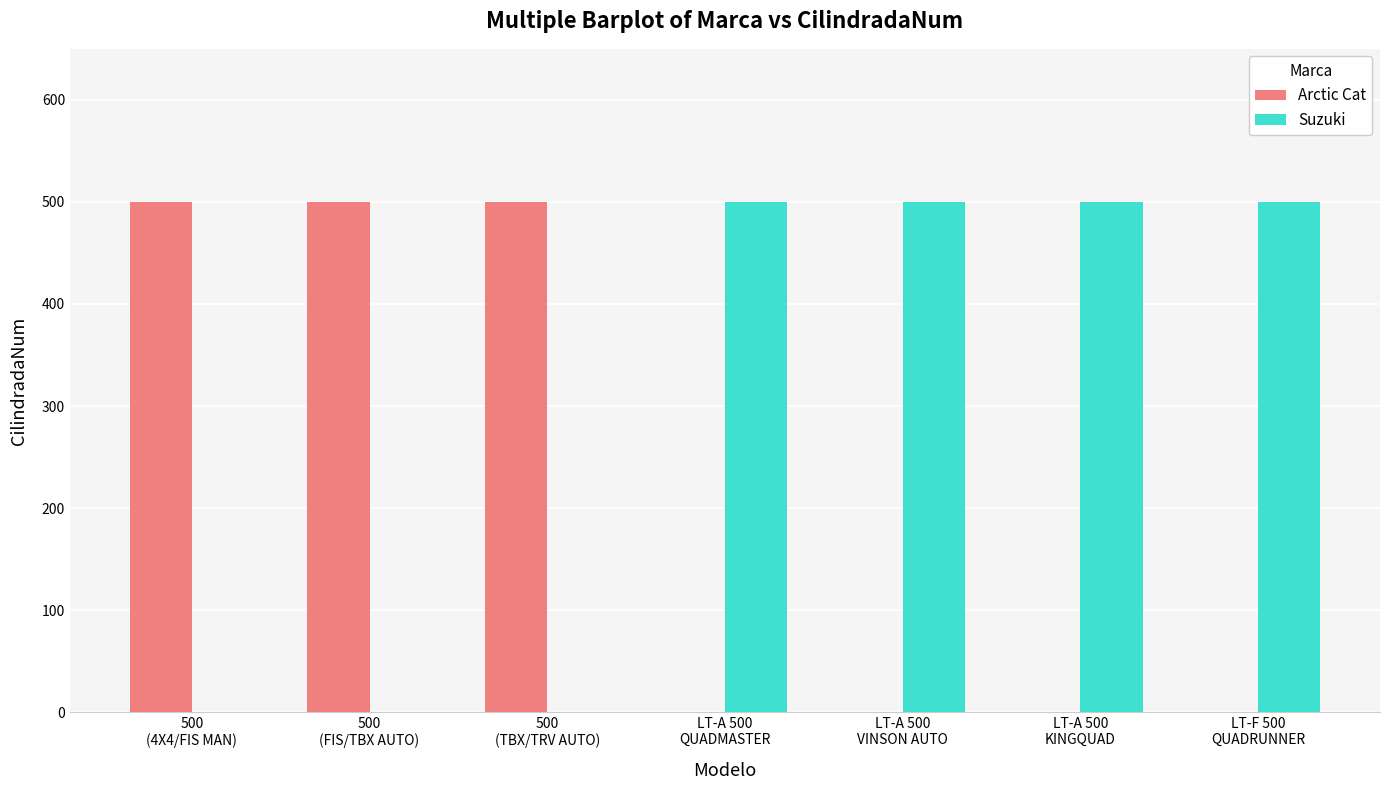

What is the sum of all Arctic Cat values?

1500